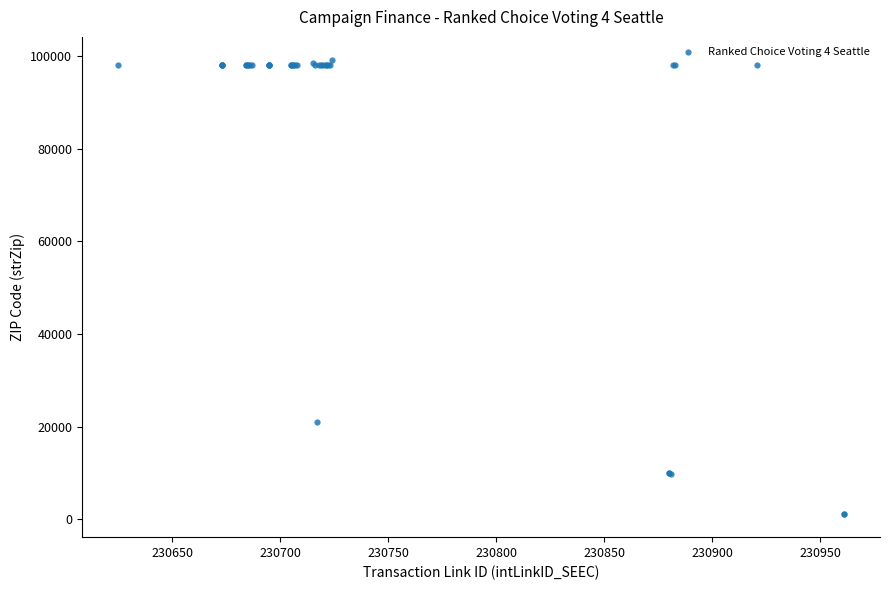

What Y value in the scatter plot is closest to 50142?

20912